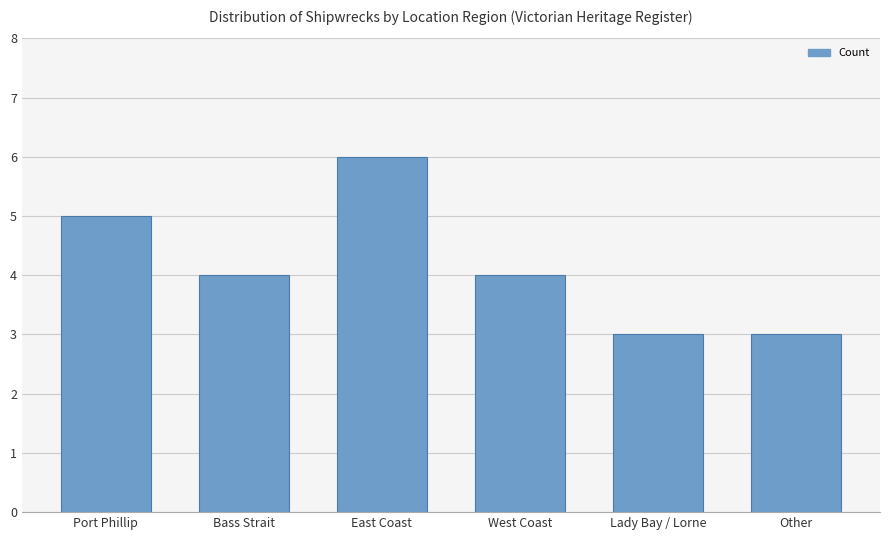

Is it true that the value at Bass Strait is 6?

False